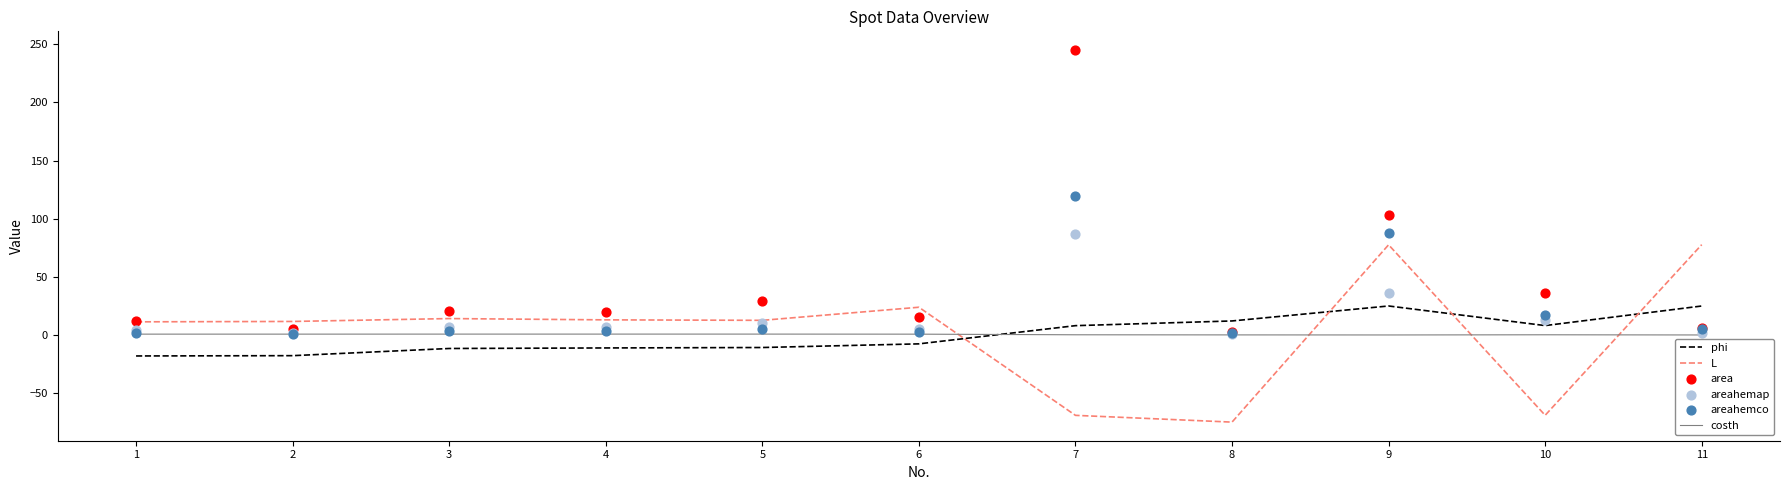

What are all the series names shown in the legend?

phi, L, costh, area, areahemap, areahemco